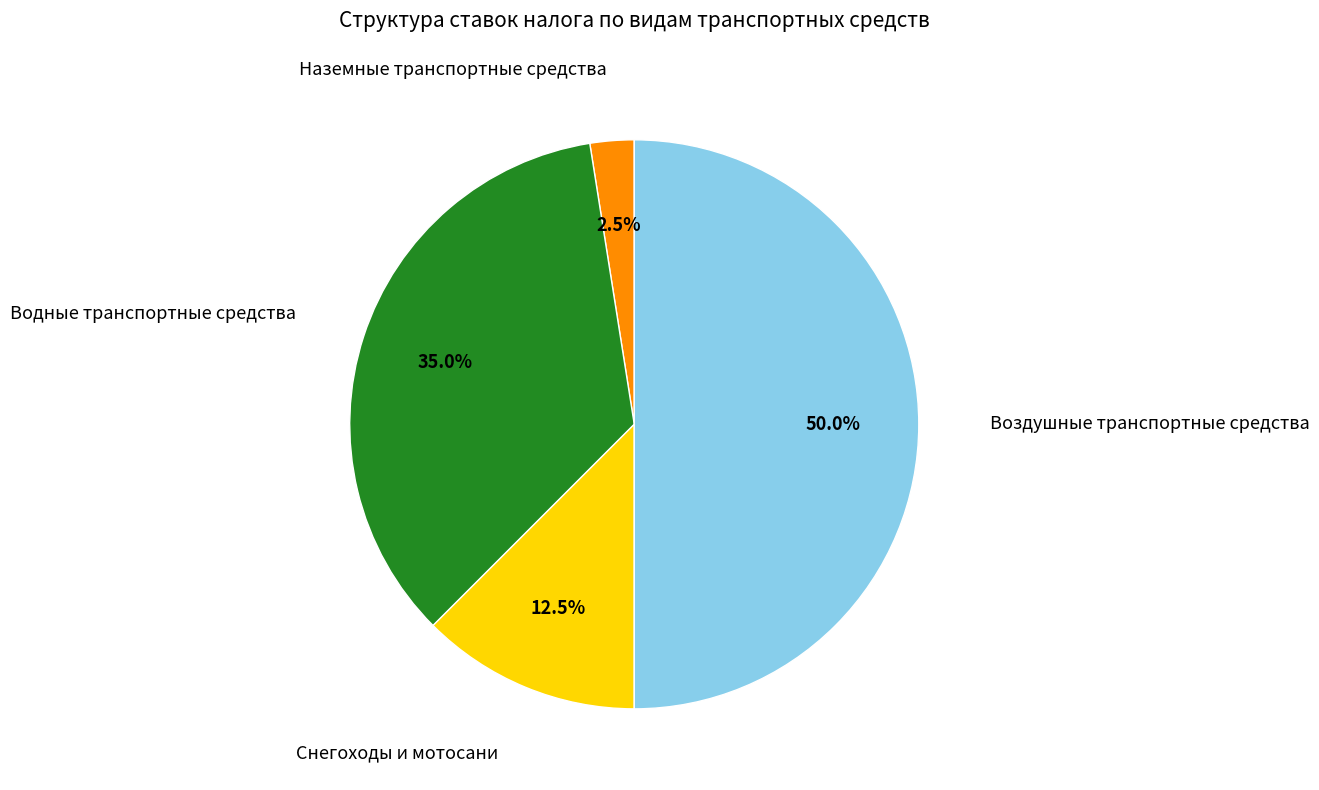

How many slices are in this pie chart?

4